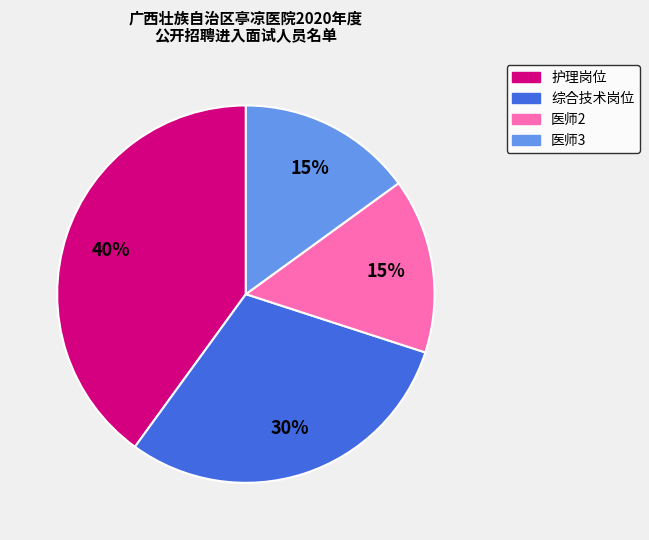

Is 护理岗位 the majority of the pie?

No